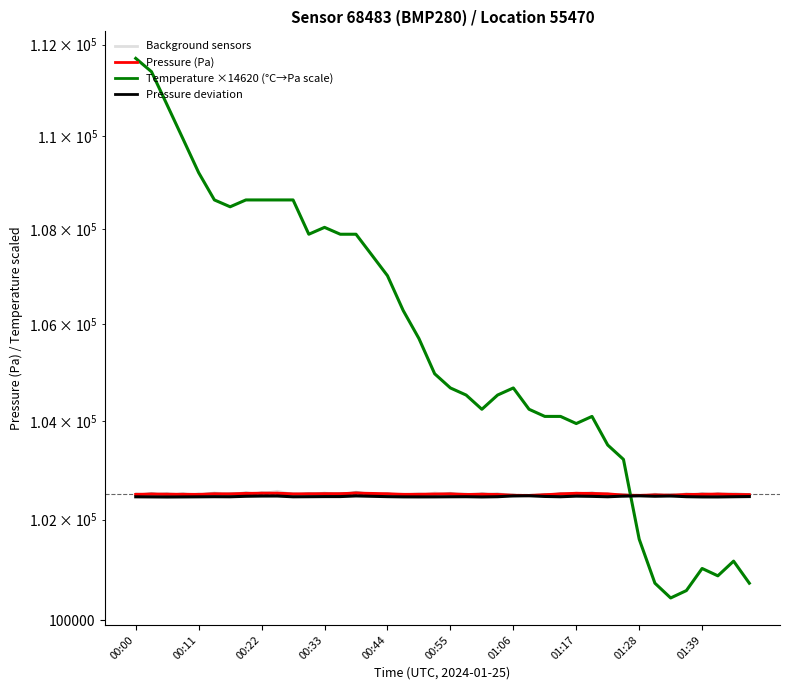

True or false: Pressure deviation and Pressure (Pa) cross at least once.

False